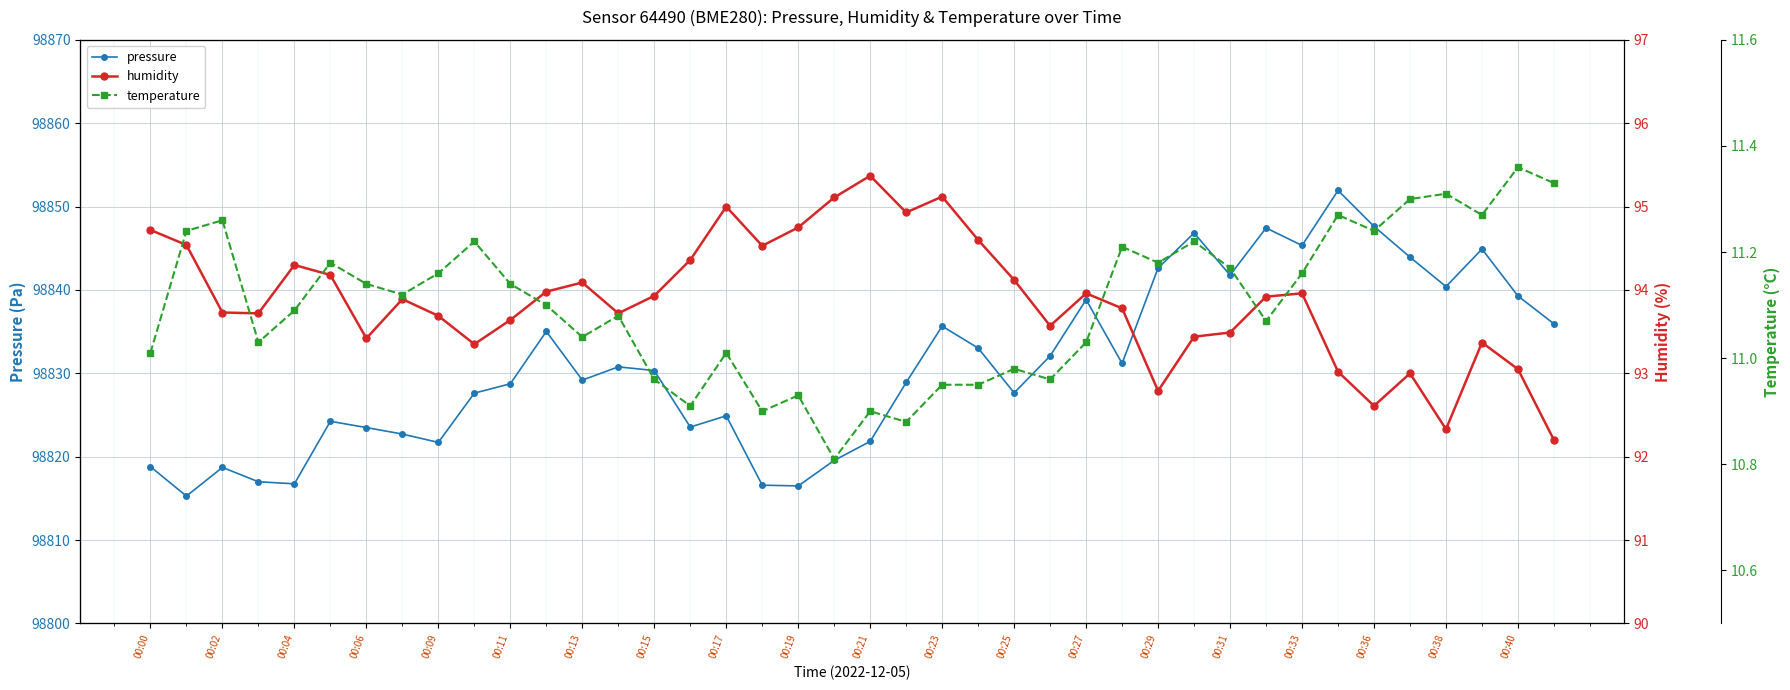

The pressure series shows 148526.5 at 00:36. True or false?

False